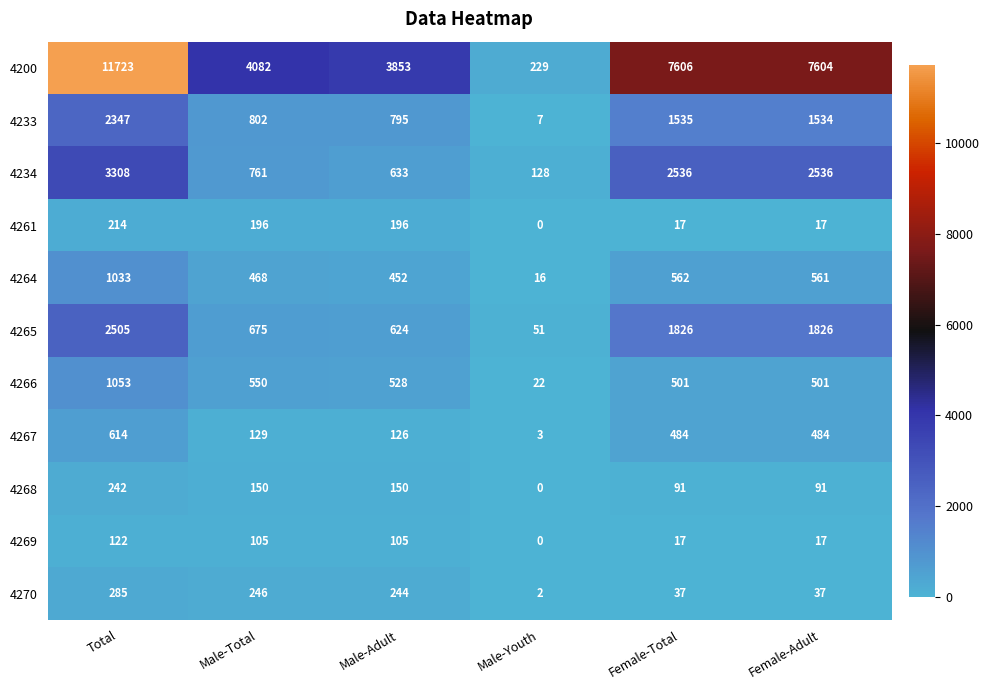

Which series has the widest spread of values?

4200